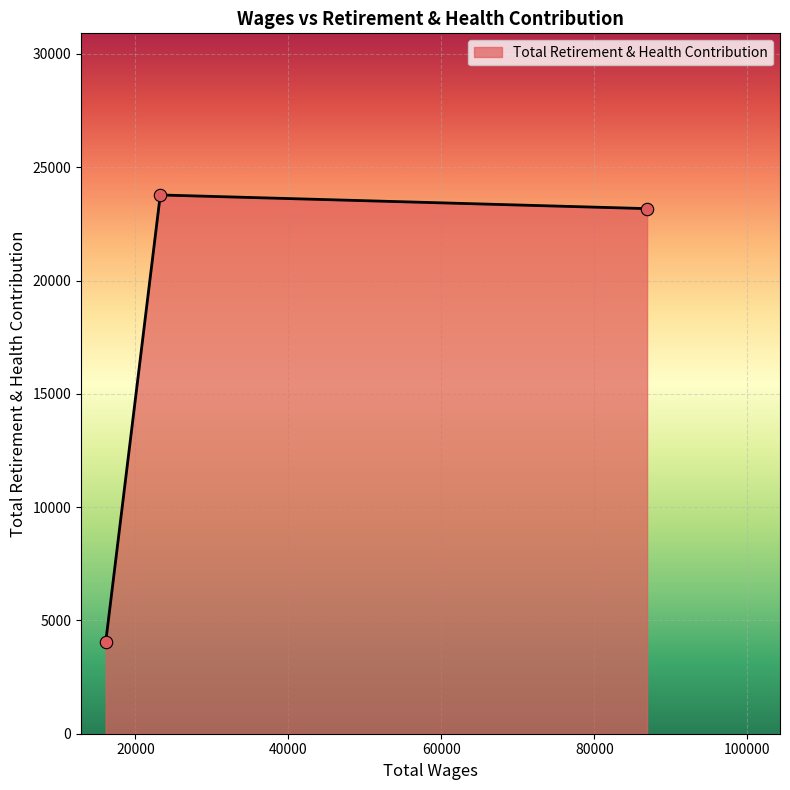

What is the difference between the maximum and minimum values?

19749